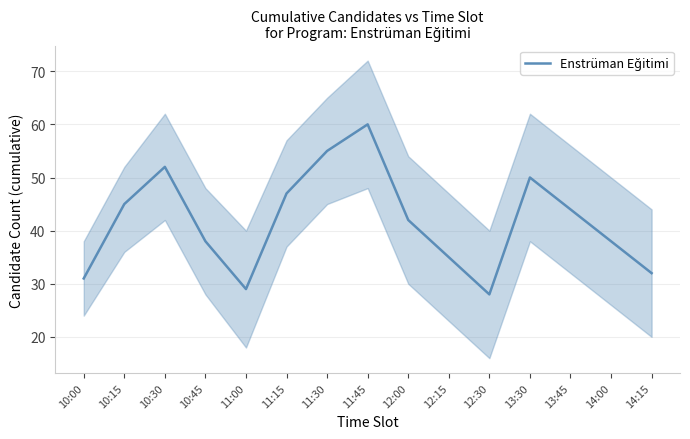

How many values are below 42?

7